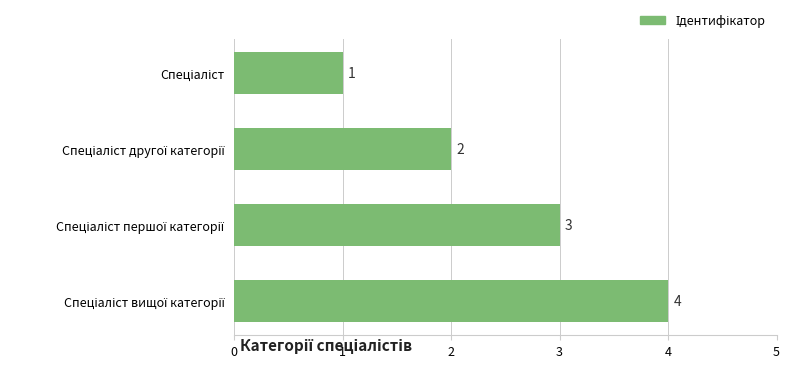

How many values are between 2 and 4?

3